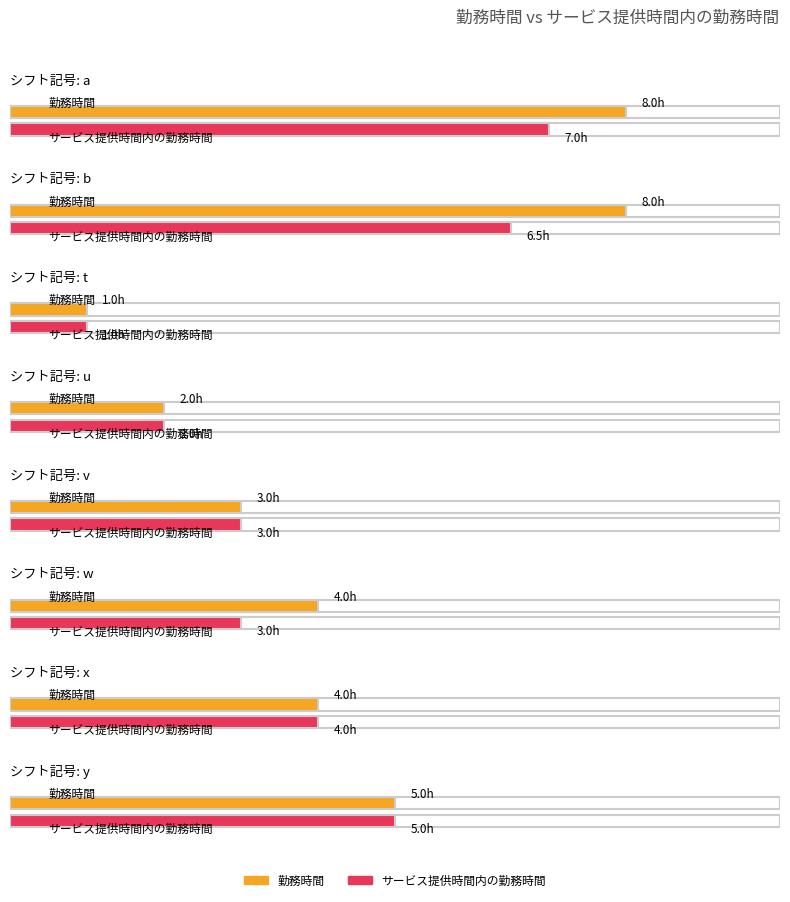

What is the label of the 4th bar from the right?

v